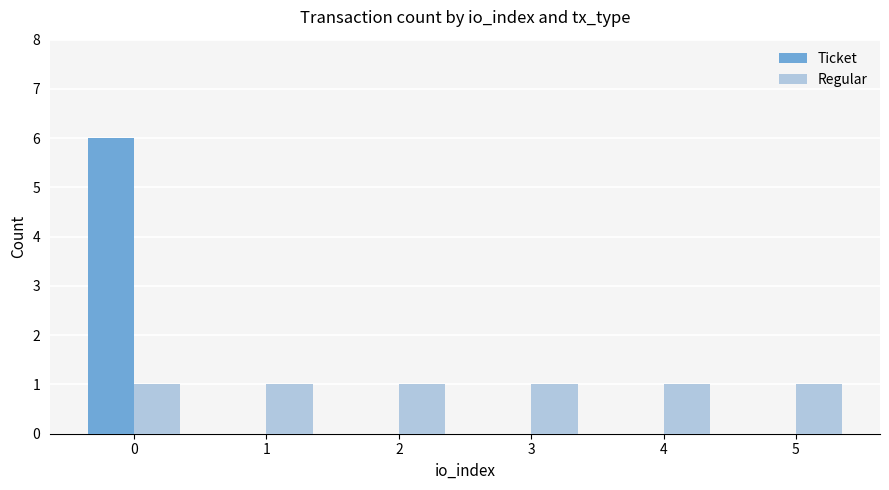

Which series has the widest spread of values?

Ticket